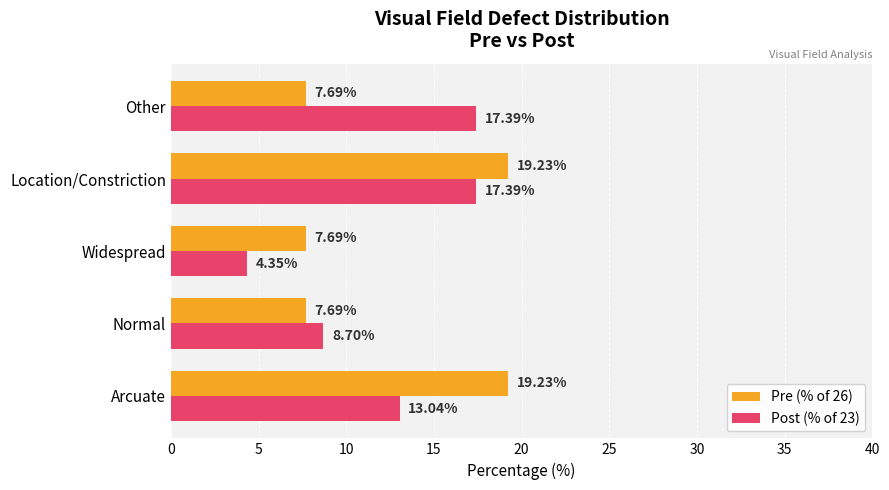

Rank the series at Widespread from highest to lowest value.

Pre (% of 26), Post (% of 23)